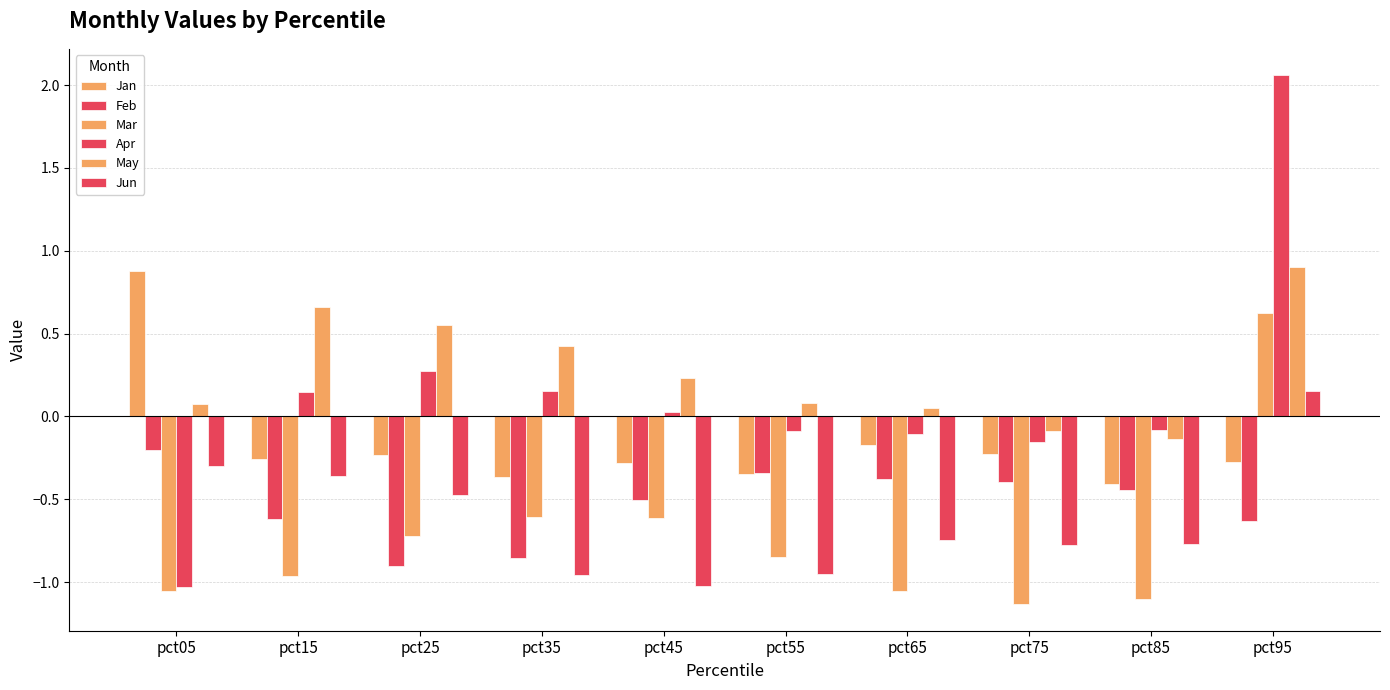

How many data points in May are less than 0?

2